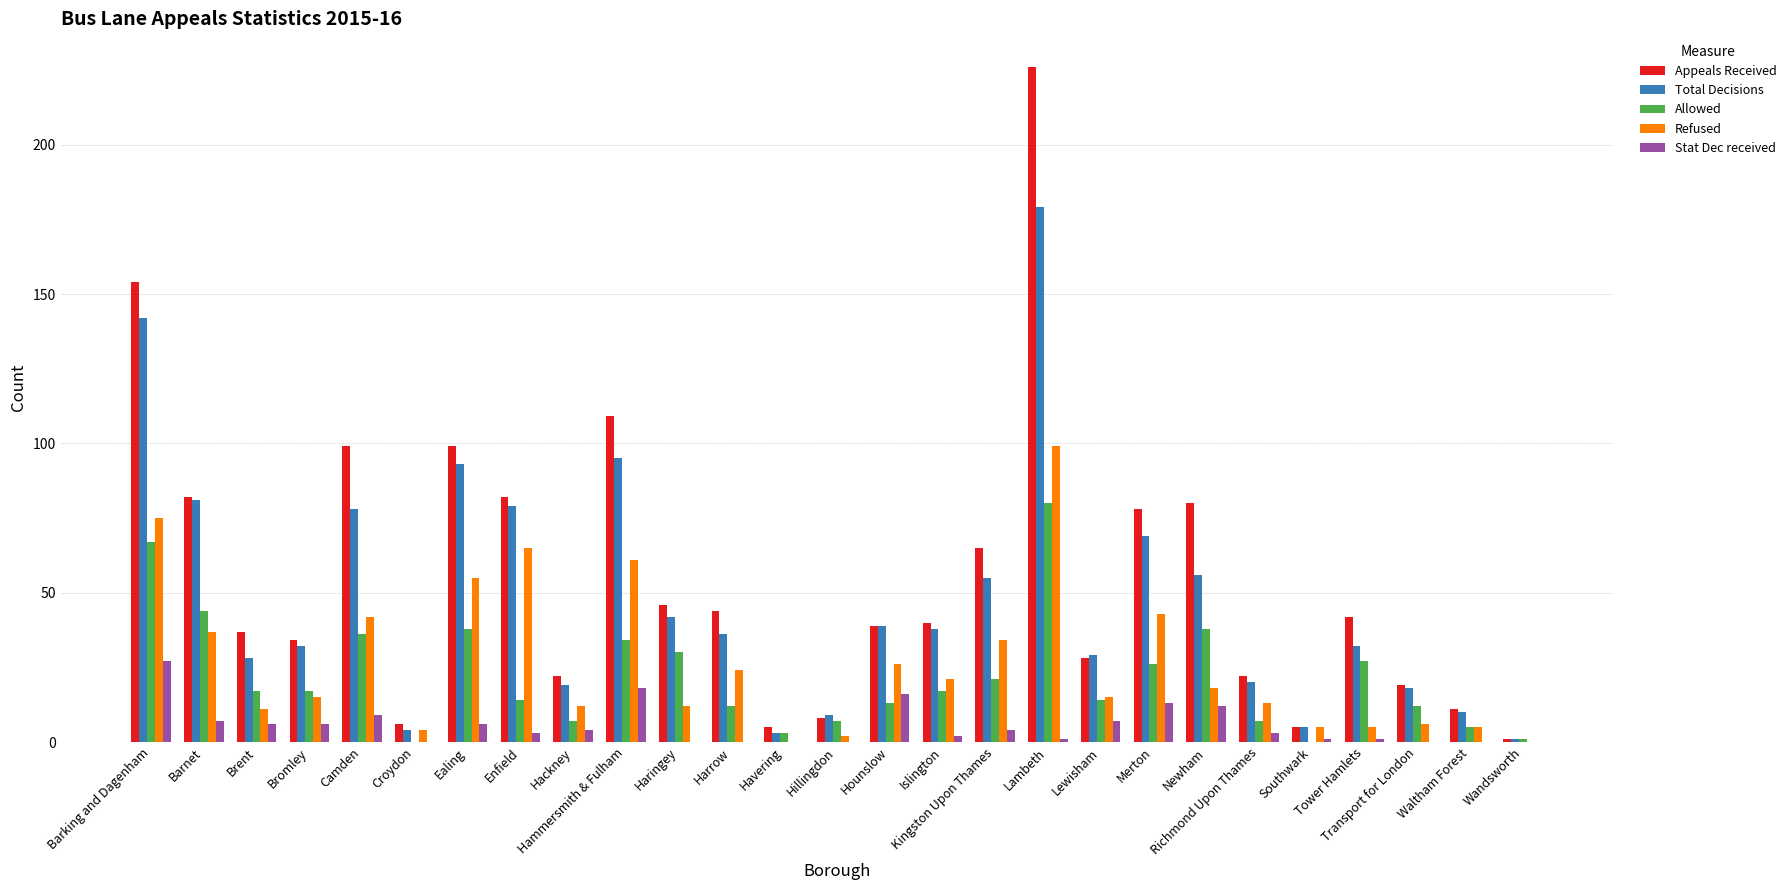

What is the approximate value of Refused at Haringey?

12